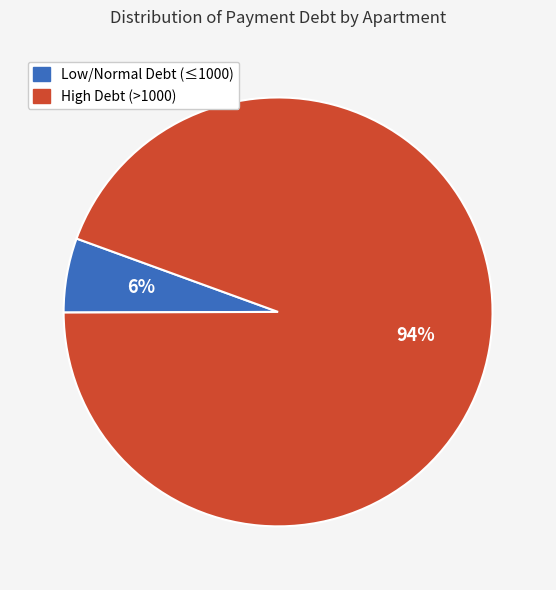

Count the number of slices in the pie.

2